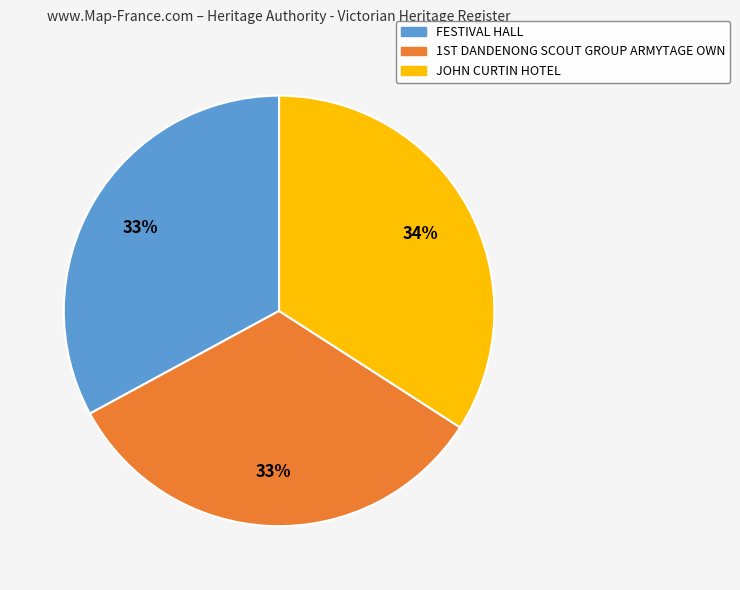

Is JOHN CURTIN HOTEL the majority of the pie?

No